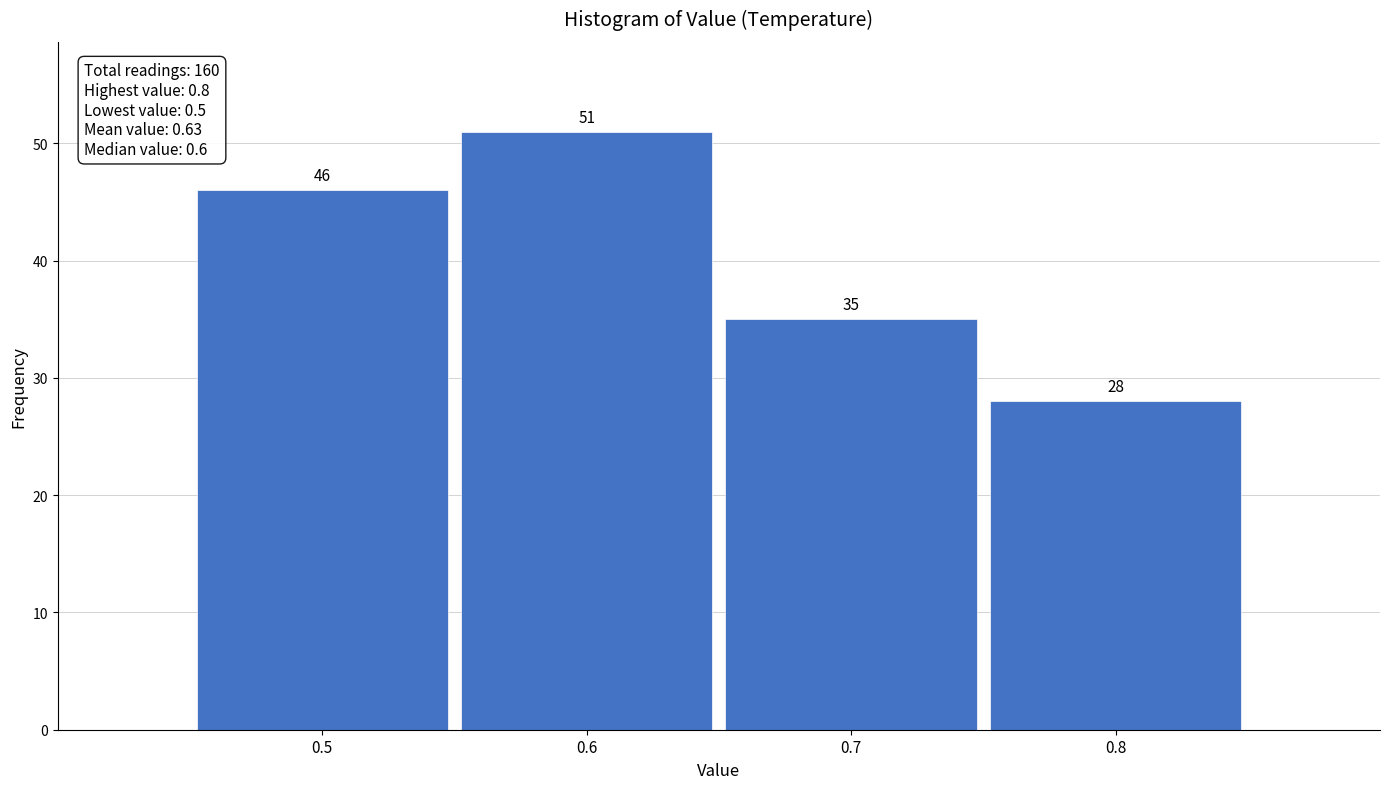

How tall is the bar that spans 0.65 to 0.75 on the x-axis?

35